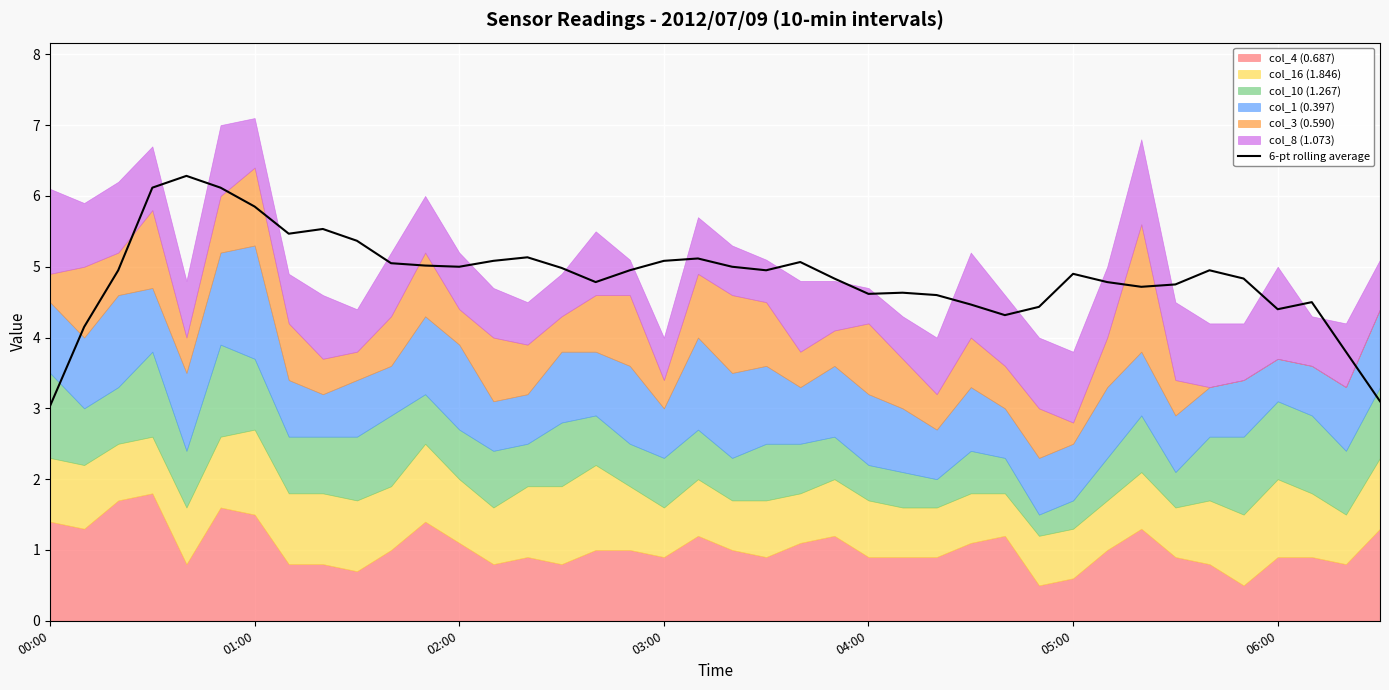

True or false: 6-pt rolling average has a value of 4.9 at 05:00.

True